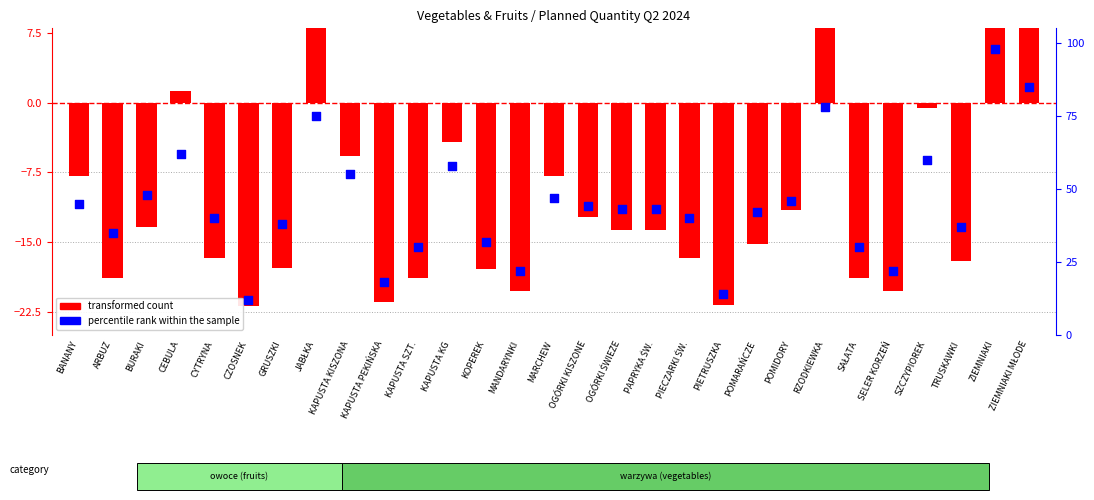

Which series reaches the maximum Y coordinate?

transformed count